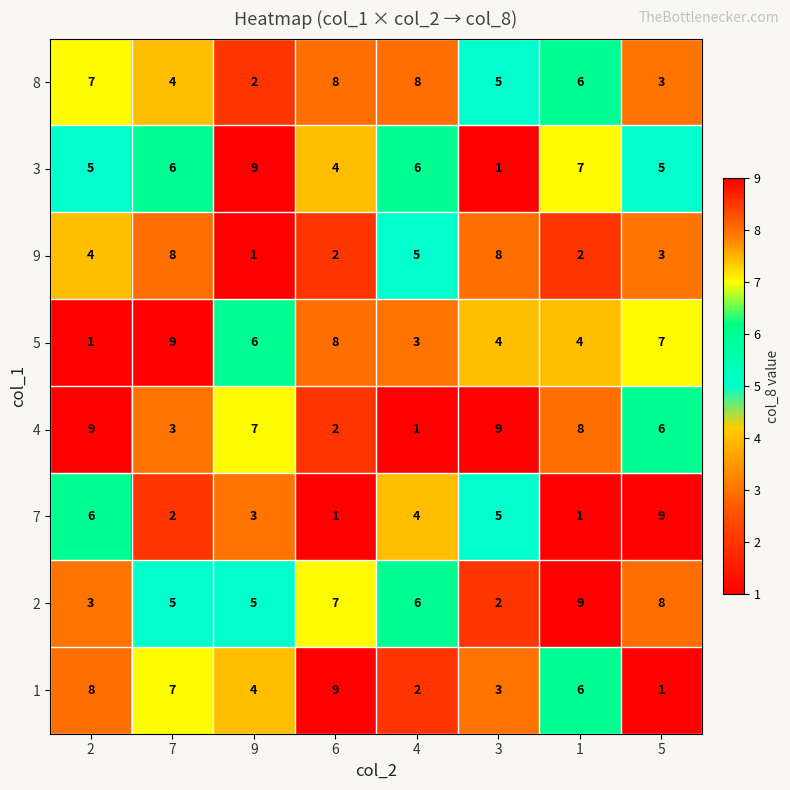

Which category has the highest value in the 5 series?

7